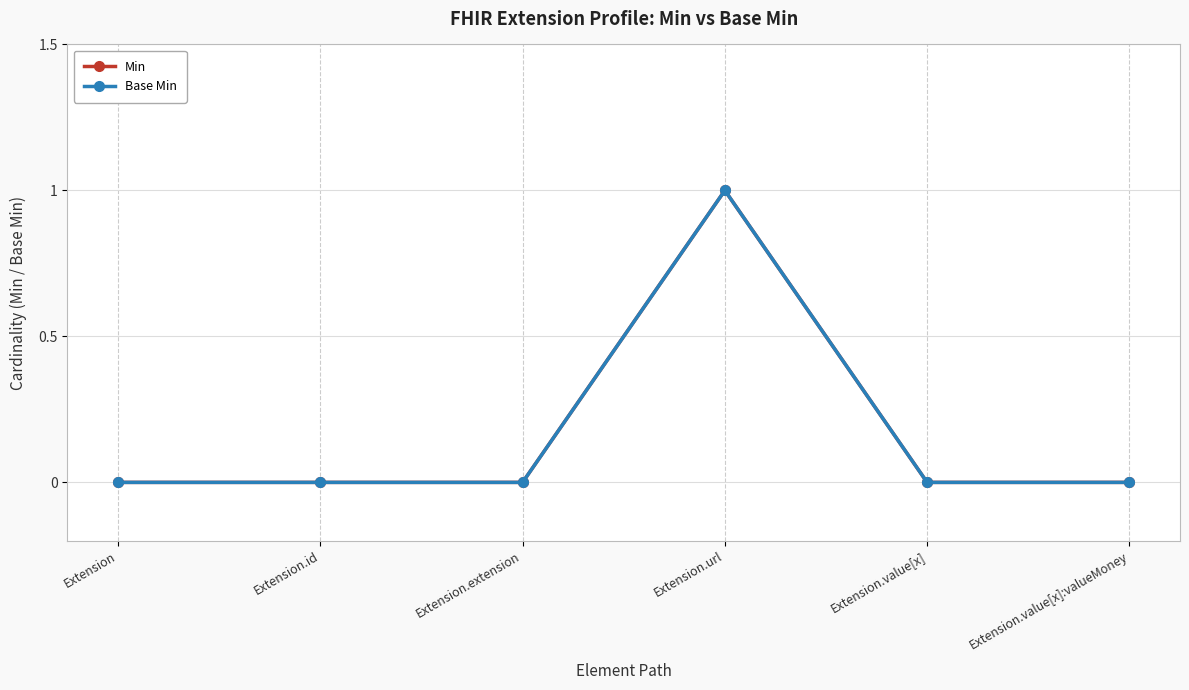

List the labels in order of Base Min value, largest first.

Extension.url, Extension, Extension.id, Extension.extension, Extension.value[x], Extension.value[x]:valueMoney